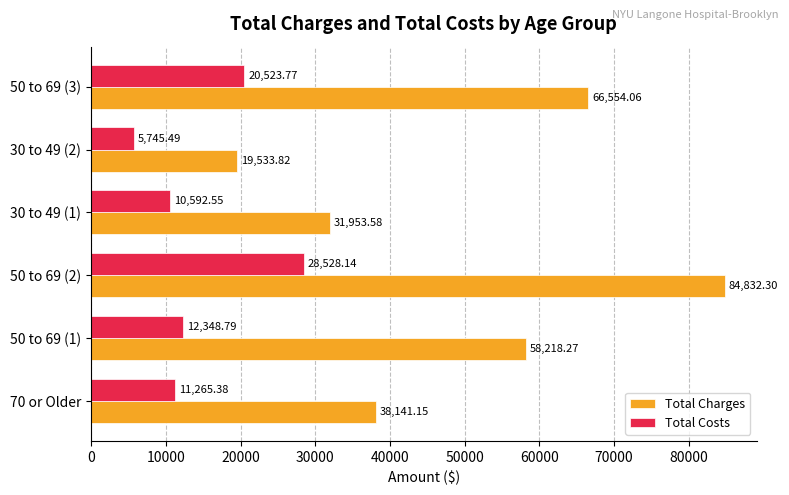

What are all the series names shown in the legend?

Total Charges, Total Costs